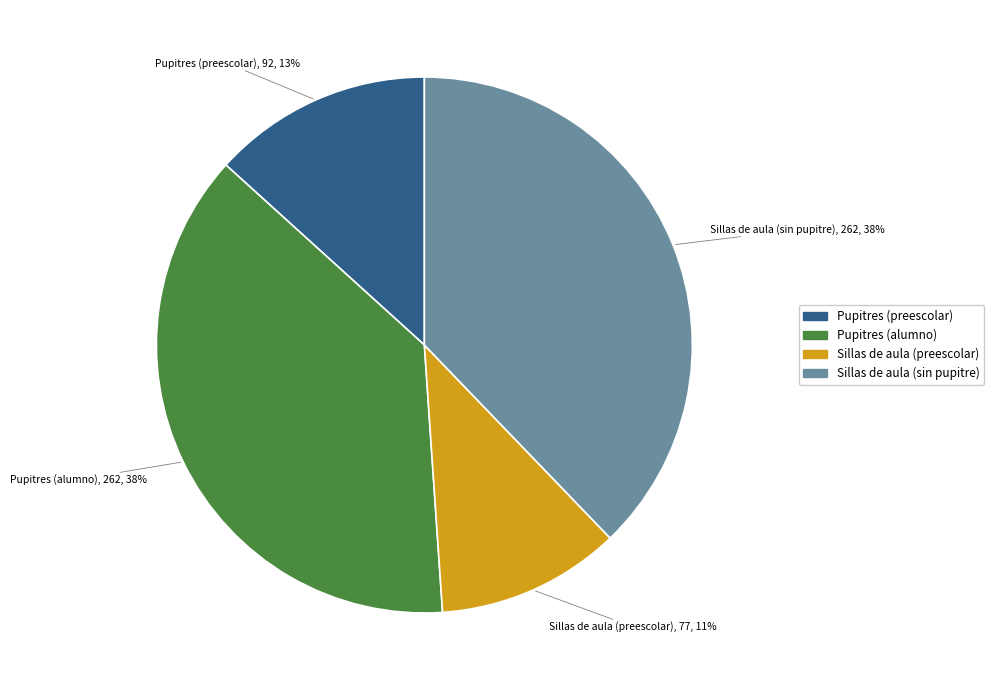

Which slice is the smallest?

Sillas de aula (preescolar)